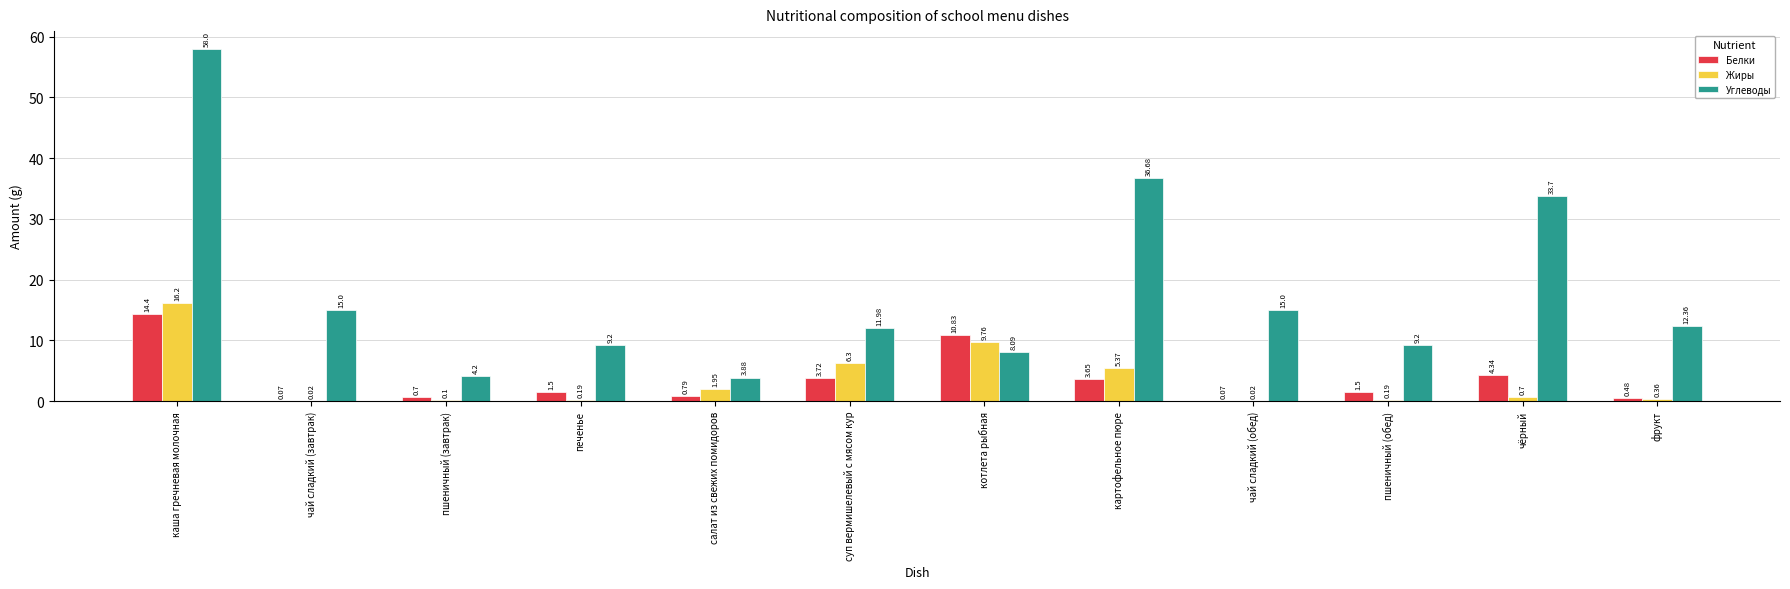

The Углеводы series shows 15.0 at чай сладкий (завтрак). True or false?

True